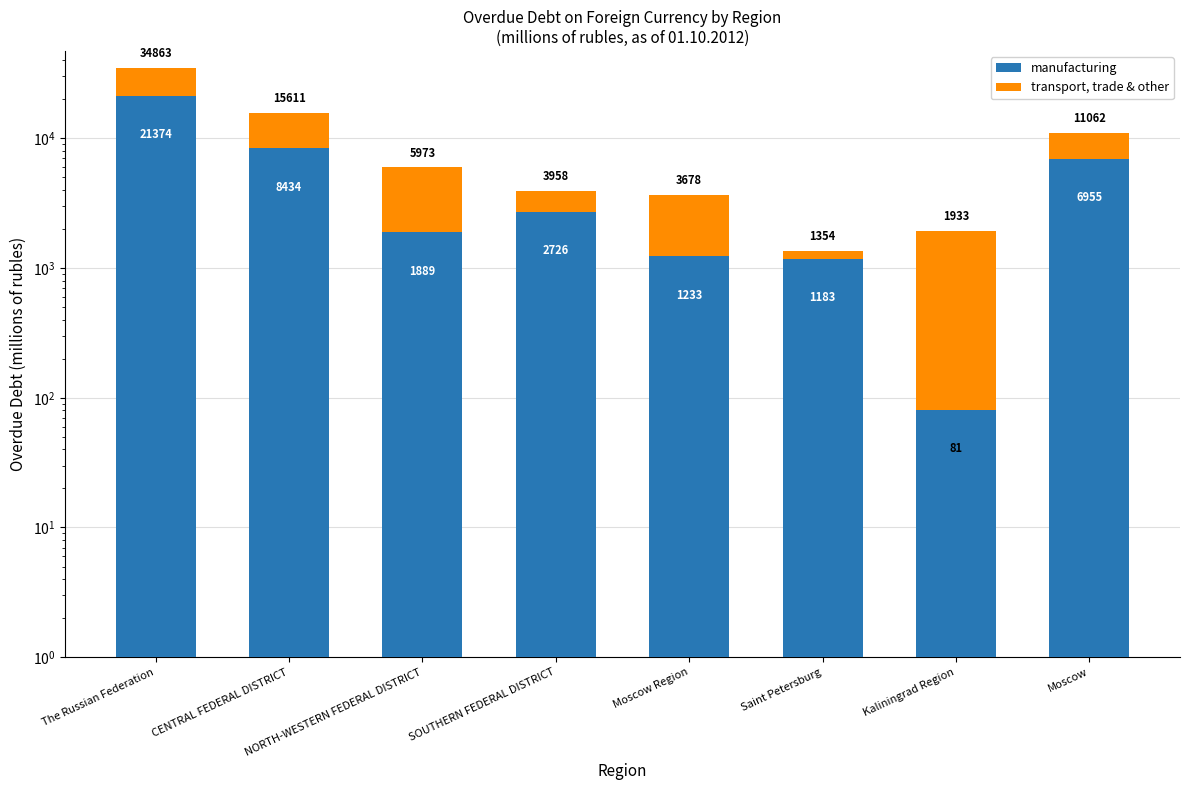

True or false: transport, trade & other has a value of 2445 at Moscow Region.

True